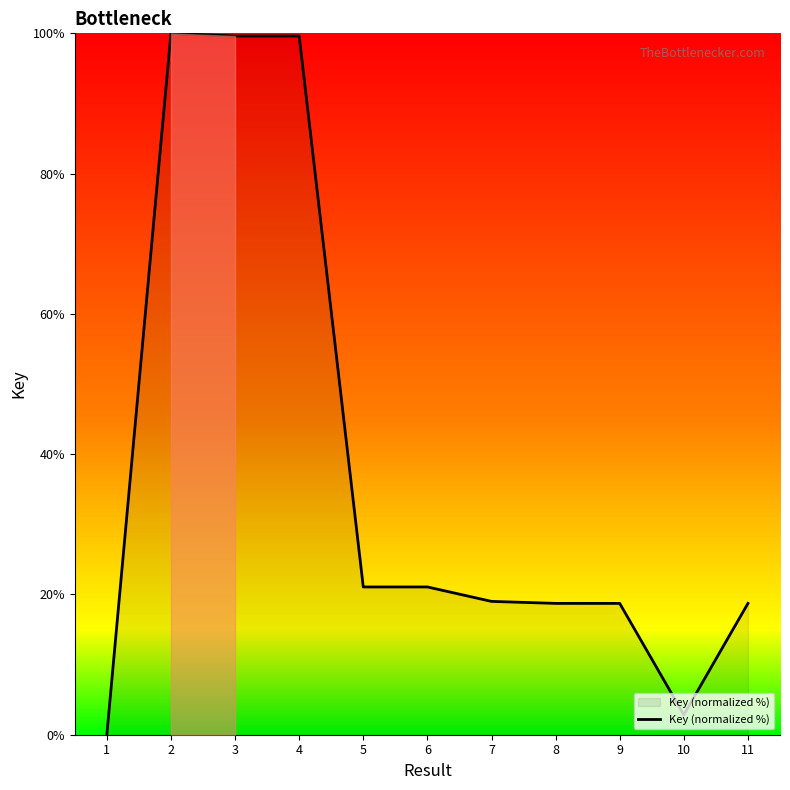

What is the change in value from 3 to 10?

-96.8